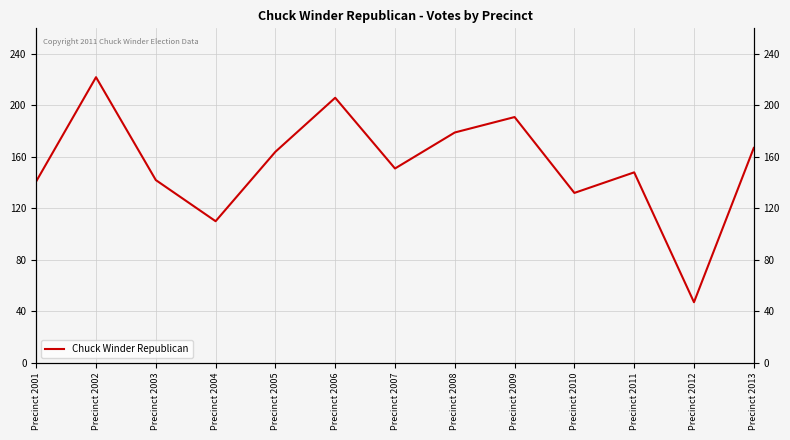

What is the difference between the values at Precinct 2006 and Precinct 2001?

65